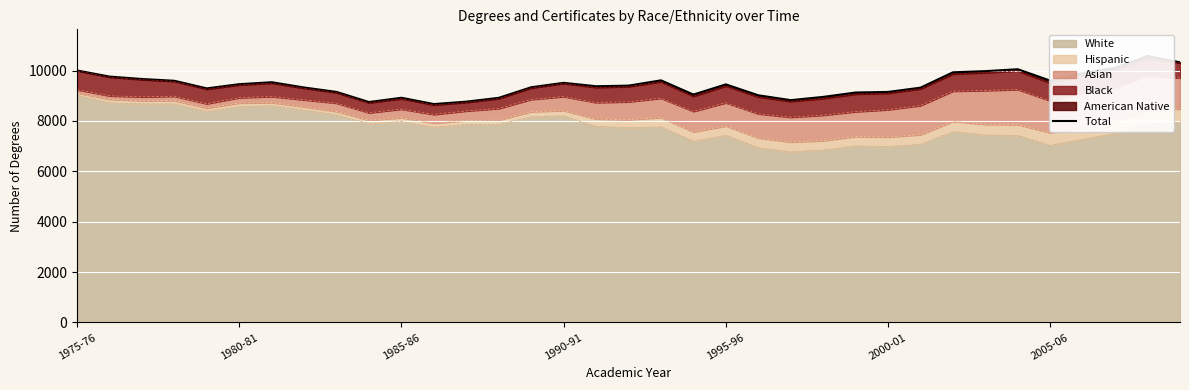

At which label does White reach its peak?

1975-76